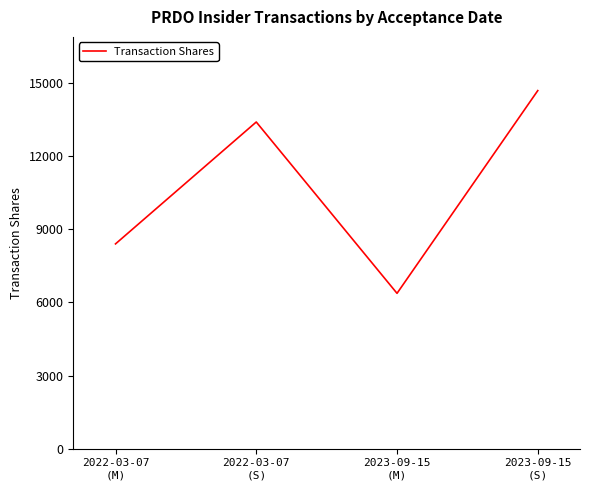

At which category does the data reach its first local peak?

2022-03-07
(S)